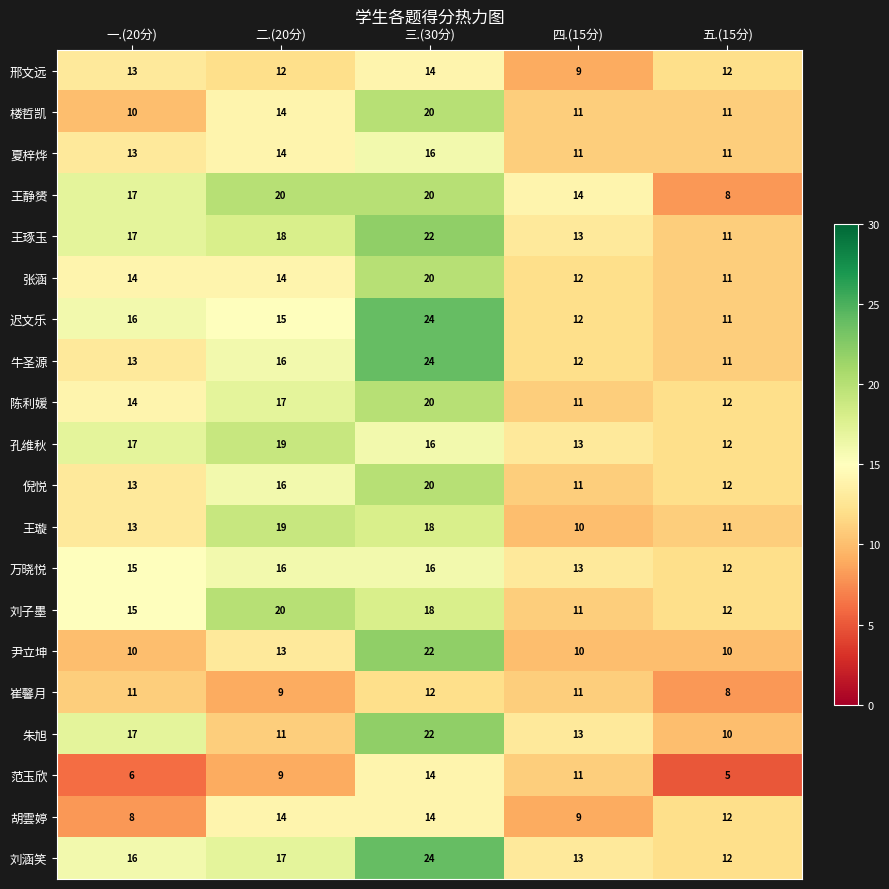

What is the difference between the highest and lowest values at 五.(15分)?

7